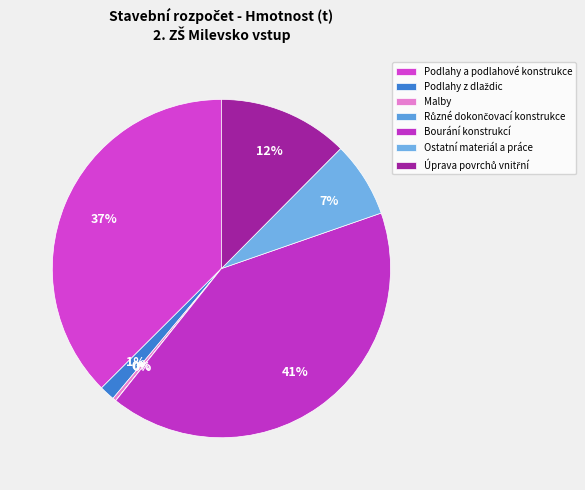

What is the smallest slice in the pie chart?

Různé dokončovací konstrukce